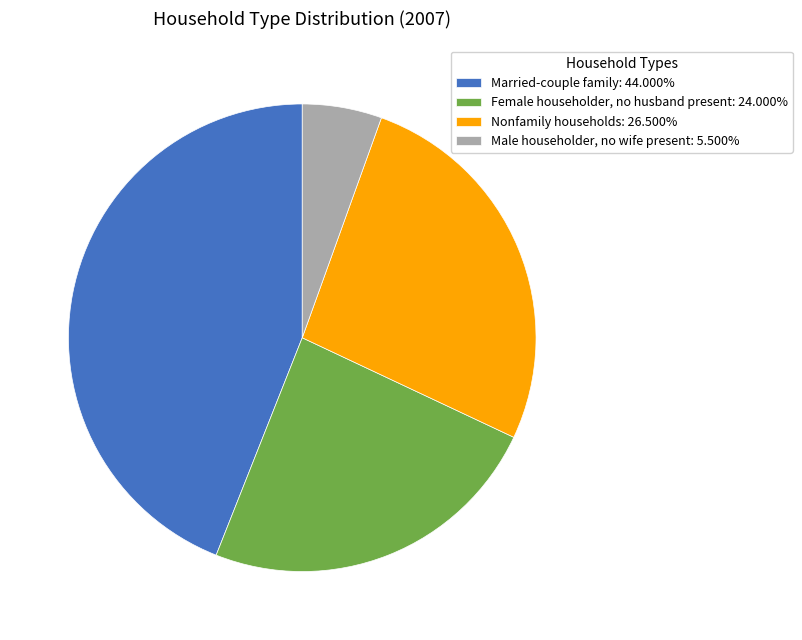

Does Married-couple family: 44.000% account for over 50% of the chart?

No